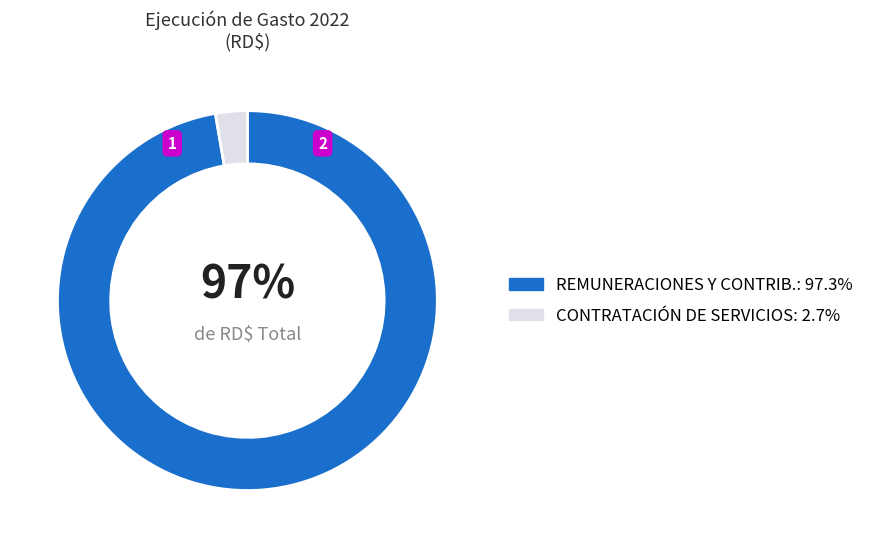

Does any single category account for the majority?

Yes